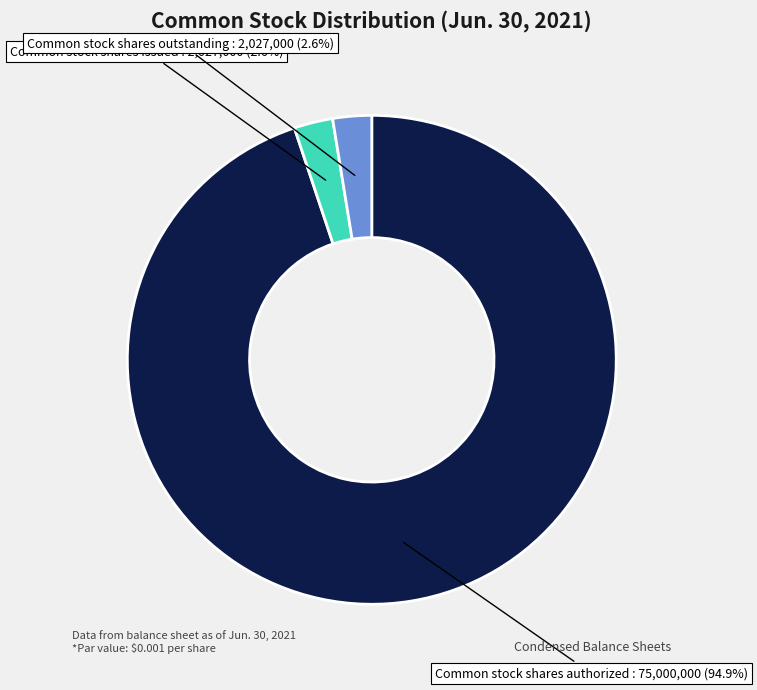

Is there any slice that represents more than half of the pie?

Yes